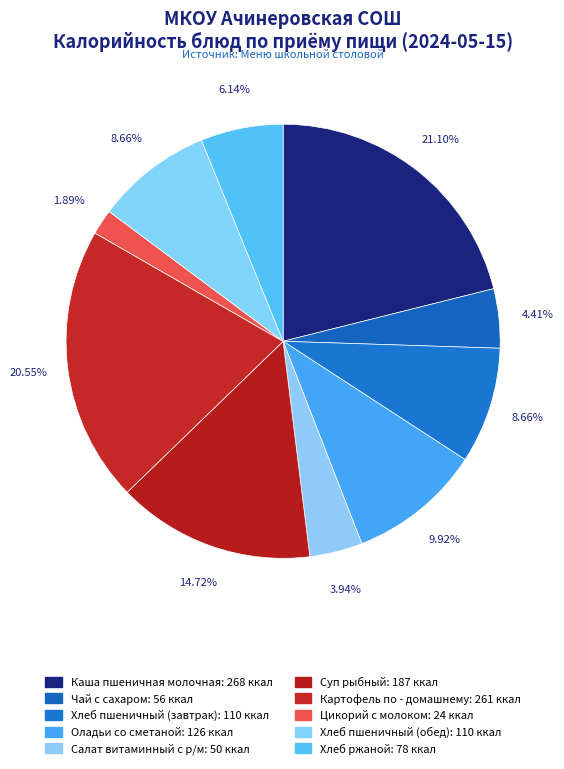

Count the number of slices in the pie.

10